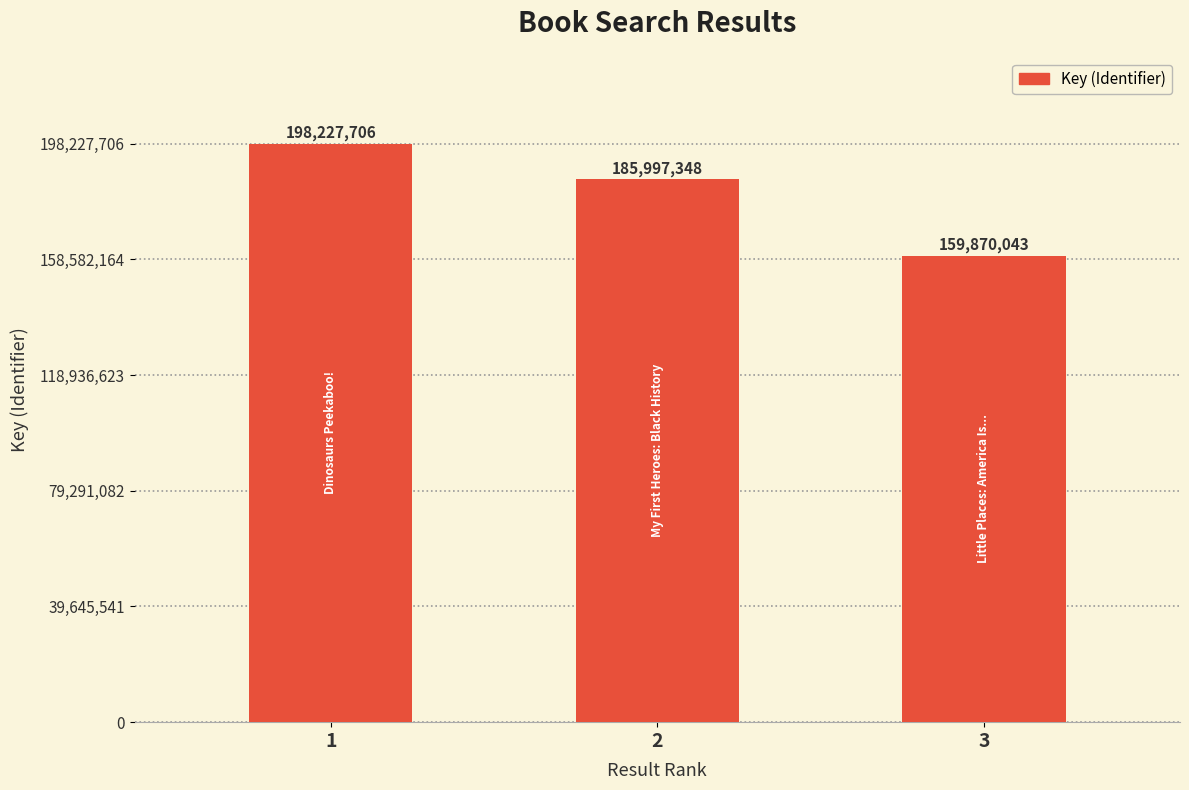

What is the sum of the values at 1 and 2?

384225054